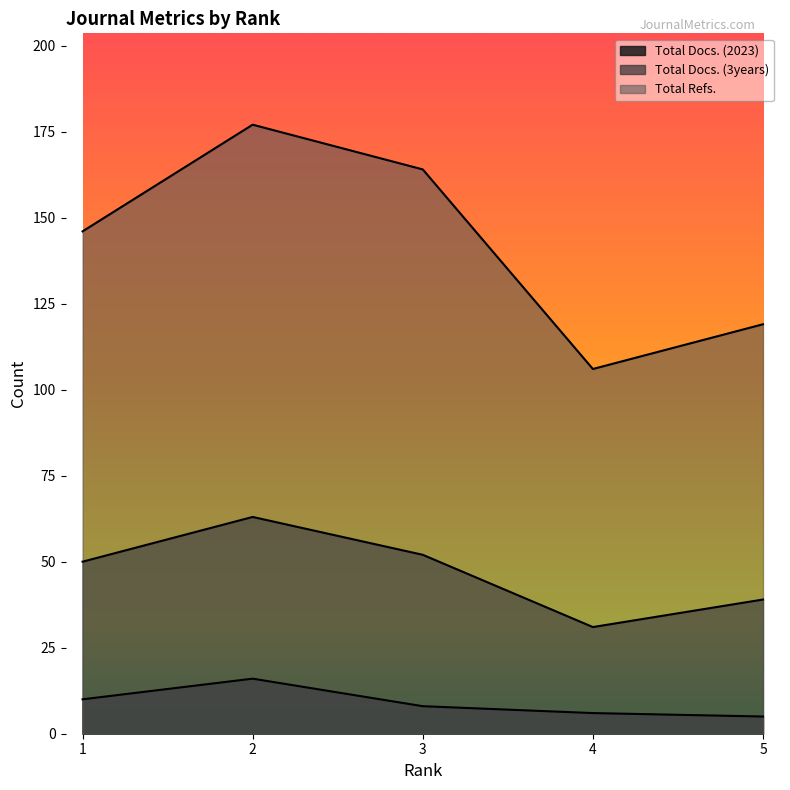

Read the Total Docs. (2023) value at 5.

5